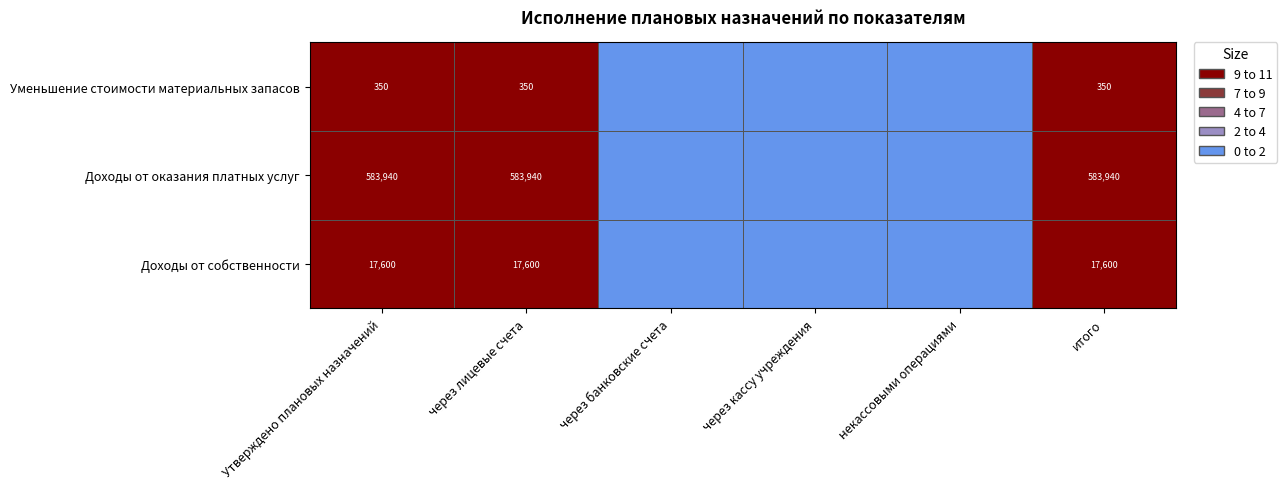

What is the sum of the Доходы от оказания платных услуг values at Утверждено плановых назначений and через лицевые счета?

1167880